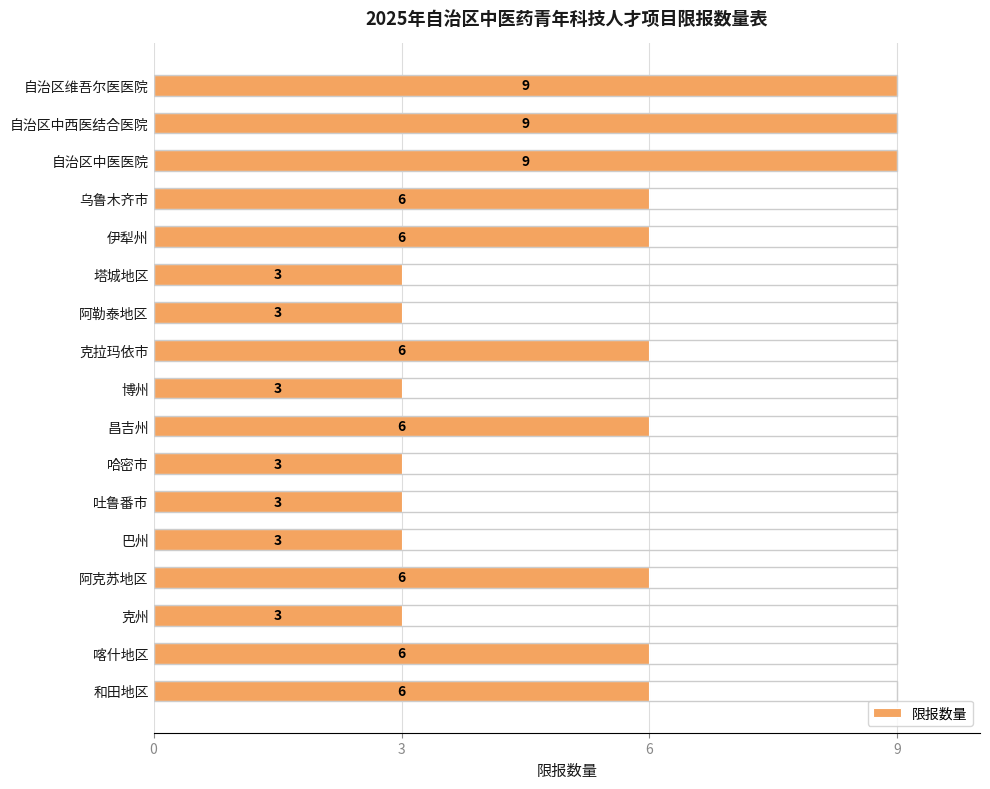

Reading top to bottom, what are all the values shown in this chart?

自治区维吾尔医医院=9	自治区中西医结合医院=9	自治区中医医院=9	乌鲁木齐市=6	伊犁州=6	塔城地区=3	阿勒泰地区=3	克拉玛依市=6	博州=3	昌吉州=6	哈密市=3	吐鲁番市=3	巴州=3	阿克苏地区=6	克州=3	喀什地区=6	和田地区=6